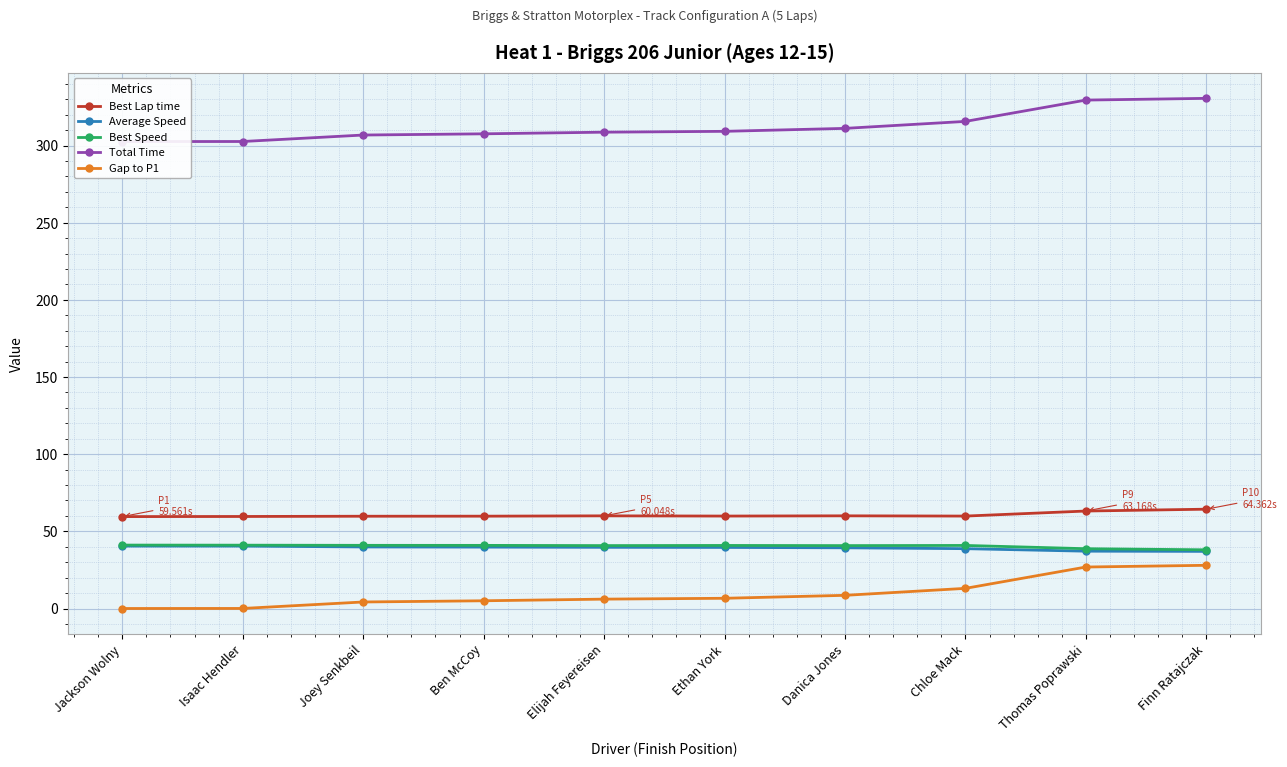

What is the difference between the maximum and second lowest values in the Total Time series?

28.0